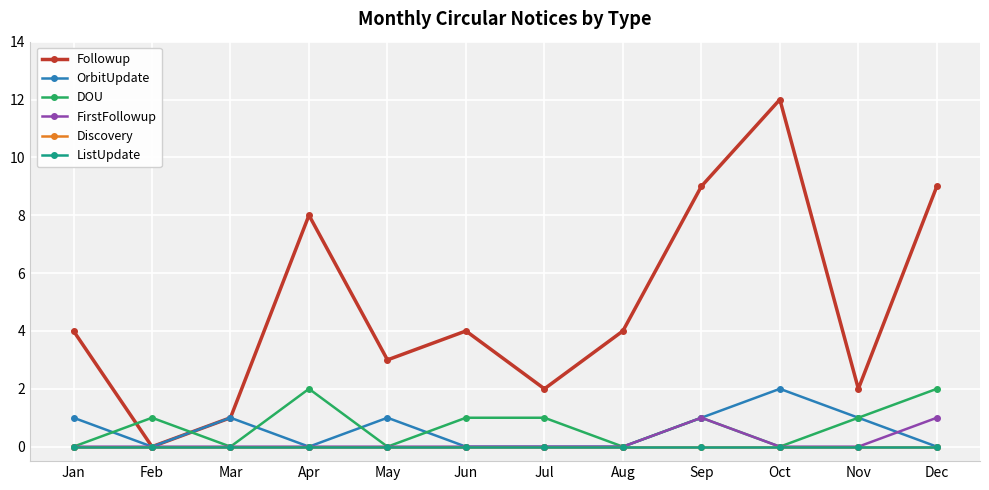

What is the sum of the Followup values at Sep and Dec?

18